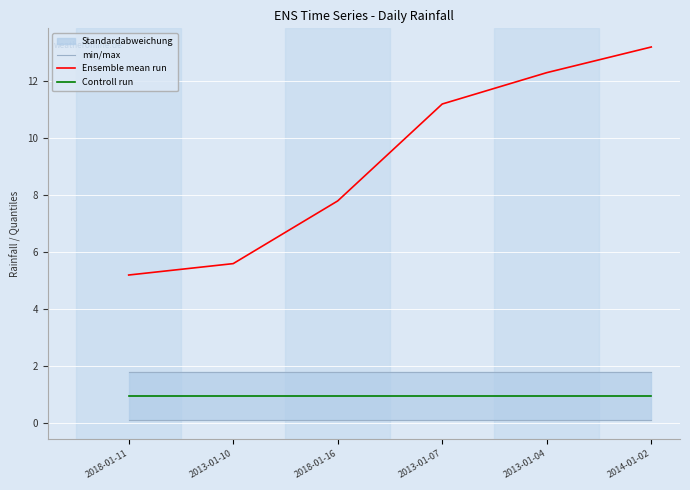

Read the Controll run value at 2013-01-10.

1.0